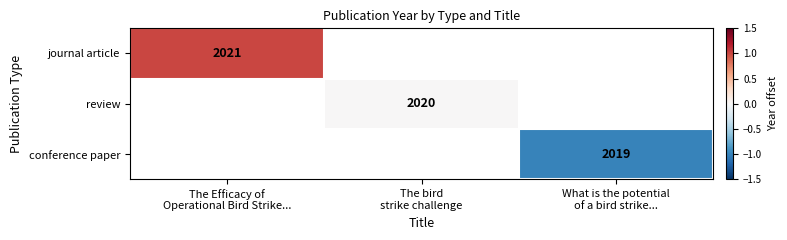

At which label does journal article reach its peak?

The Efficacy of Operational Bird Strike...